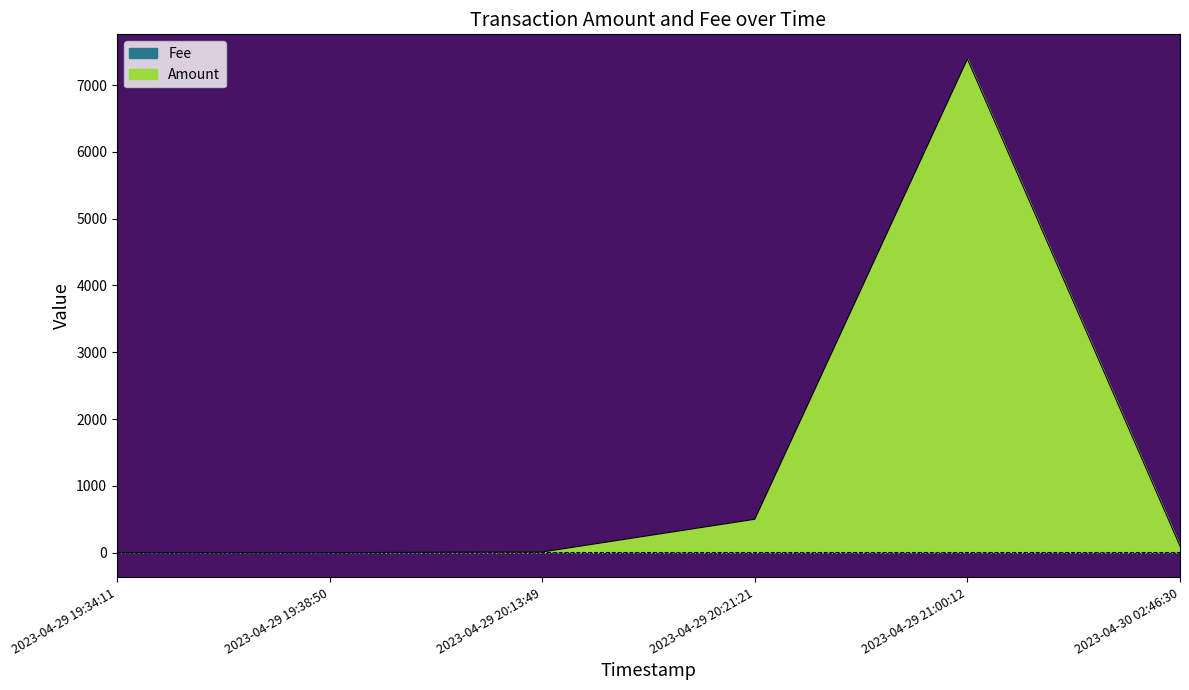

What is the value of the Fee point at the 6th from the left?

2.0